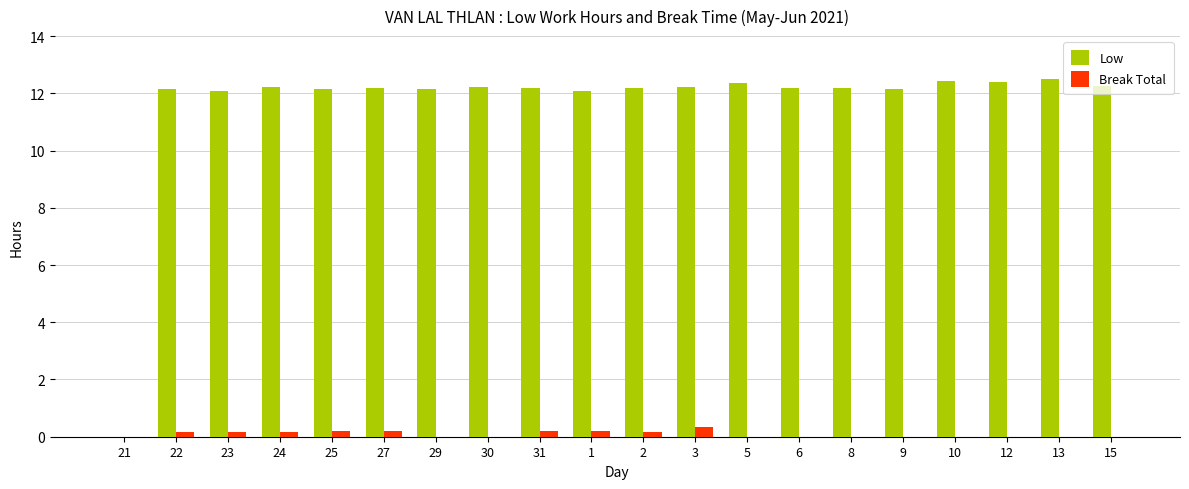

How many groups of bars are there?

20